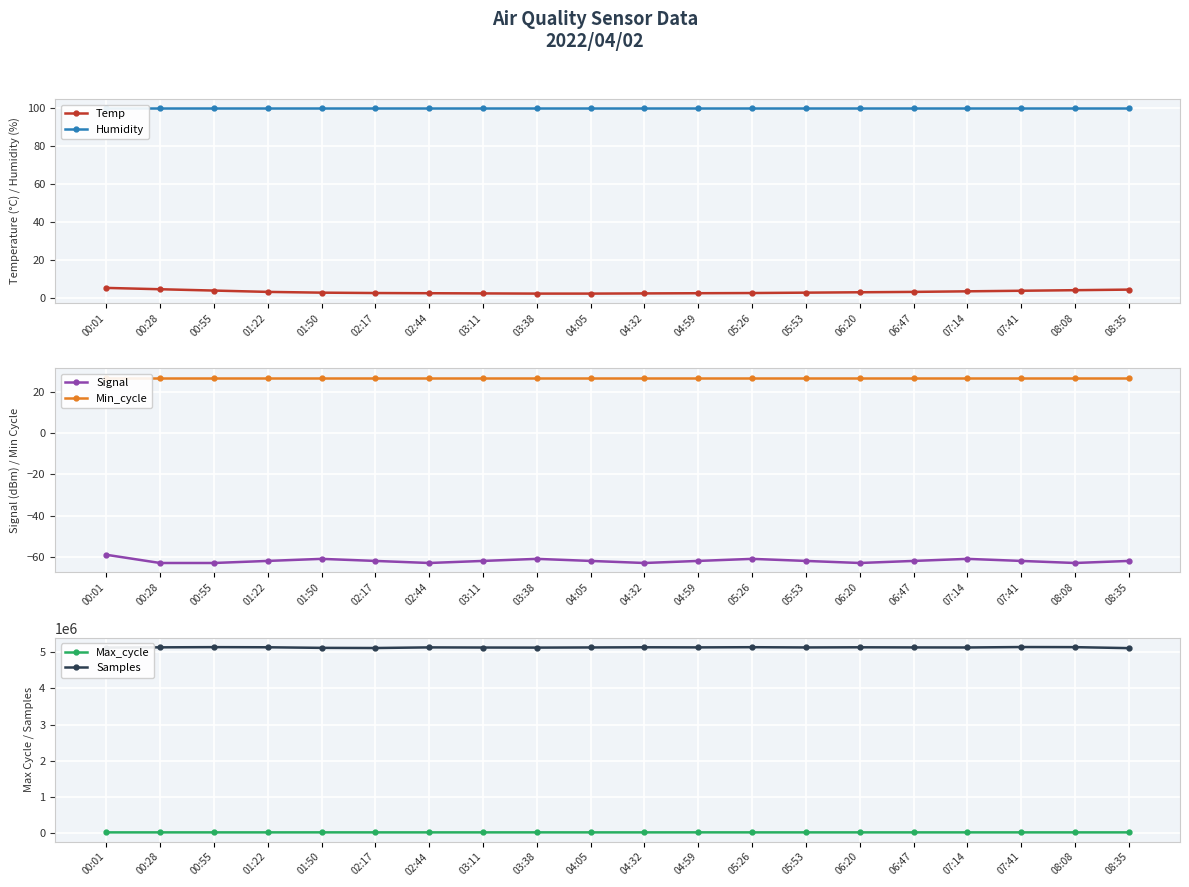

What is the total value across all series at 08:35?

5133043.3